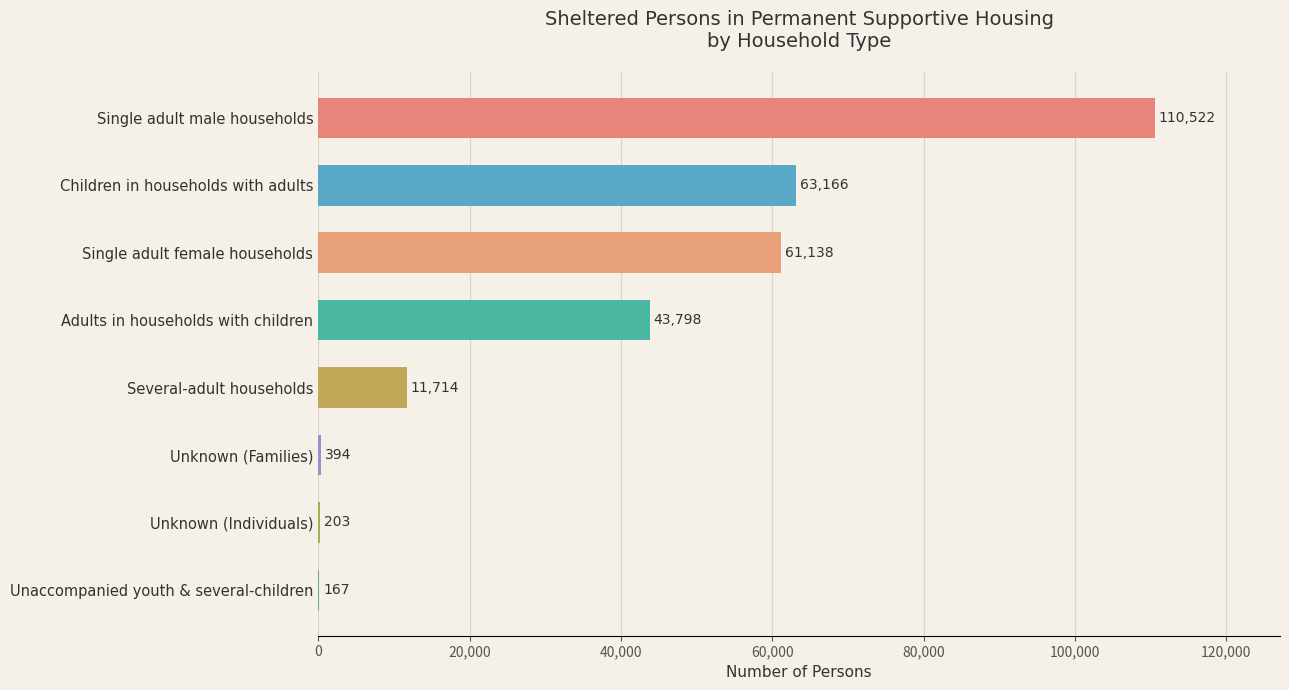

The chart shows a value of 61671 at Adults in households with children. True or false?

False